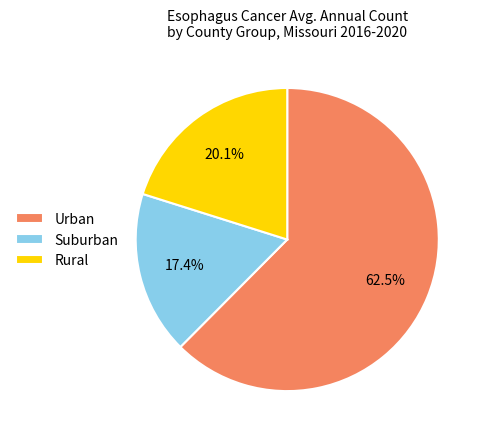

Rank the categories by value from highest to lowest.

Urban, Rural, Suburban